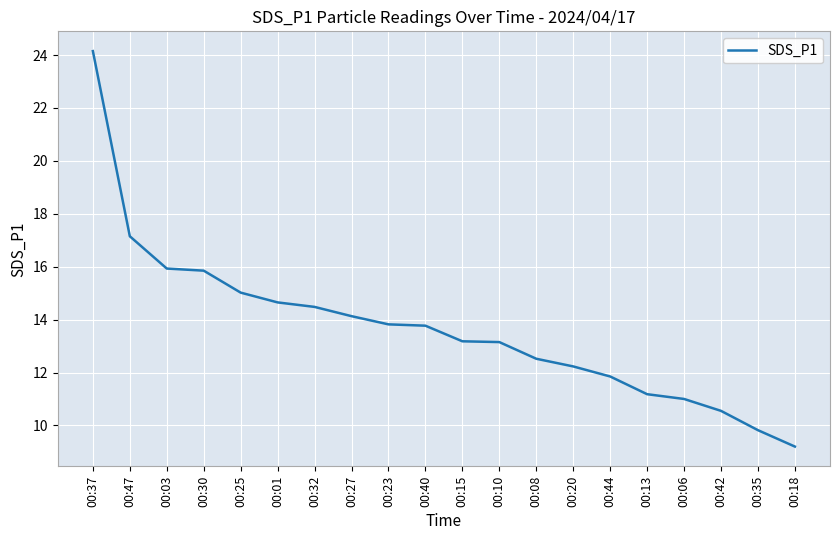

What position from the left is 00:37?

1